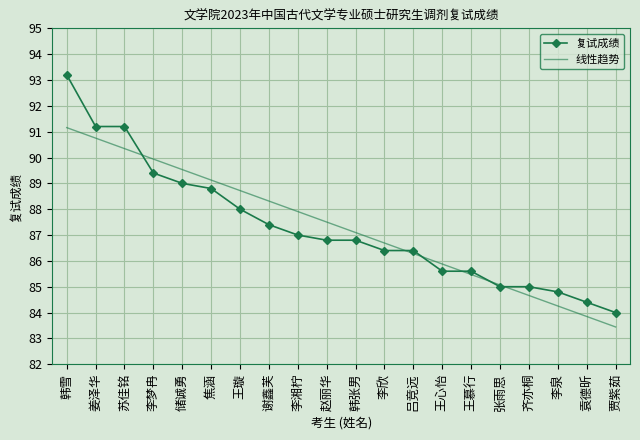

What is the sum of all 复试成绩 values?

1746.0